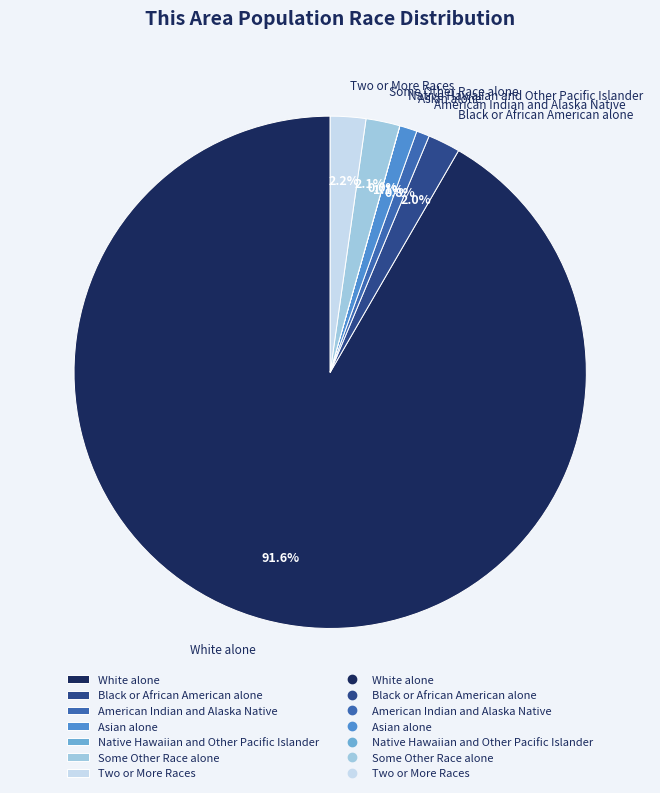

Is it true that American Indian and Alaska Native is 8% of the pie?

False